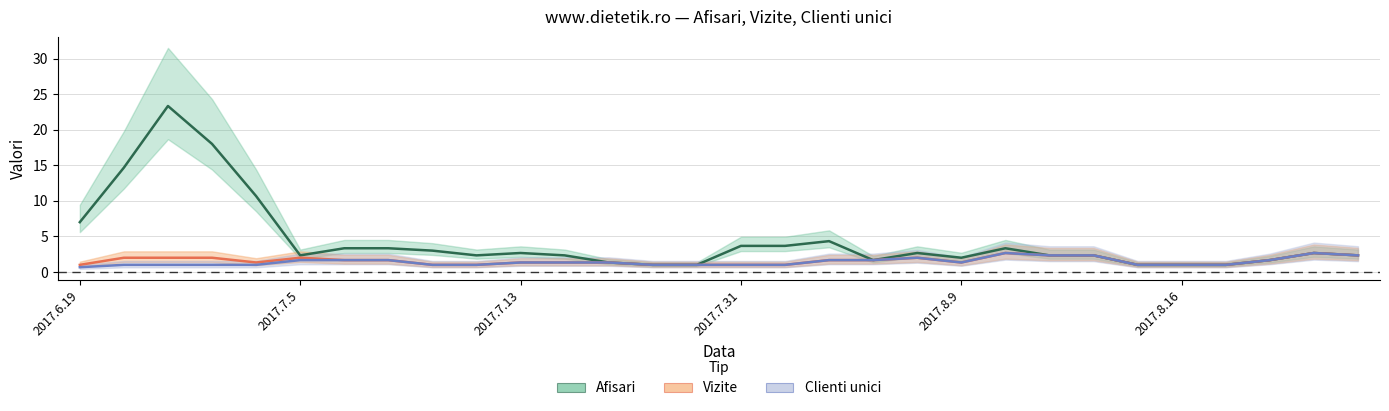

Count the Vizite values in the range 1 to 2.

24